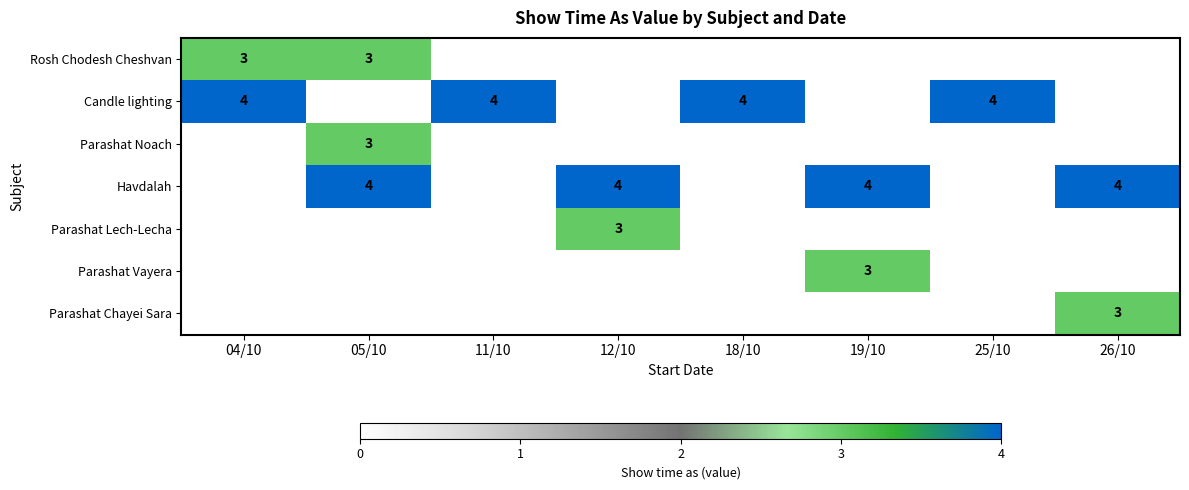

Is it true that Parashat Lech-Lecha equals 3 at 12/10?

True